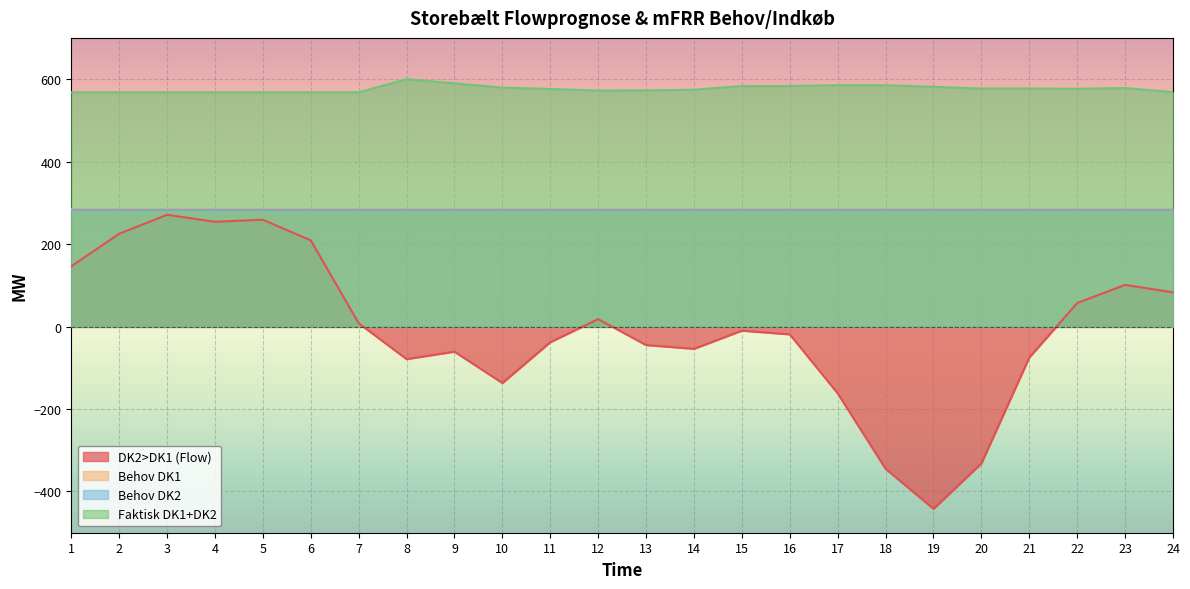

What are all the series names shown in the legend?

DK2>DK1 (Flow), Behov DK1, Behov DK2, Faktisk DK1+DK2